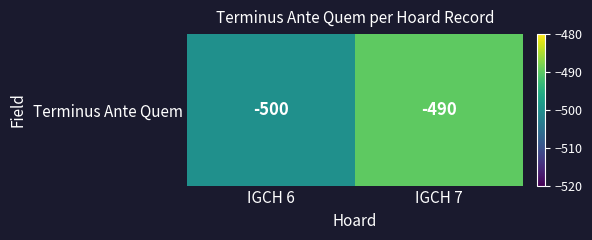

Count the values in the range -500 to -490.

2